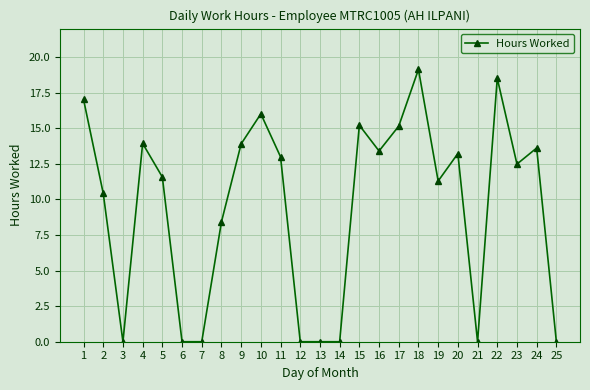

Does the chart display data point markers on the line(s)?

Yes